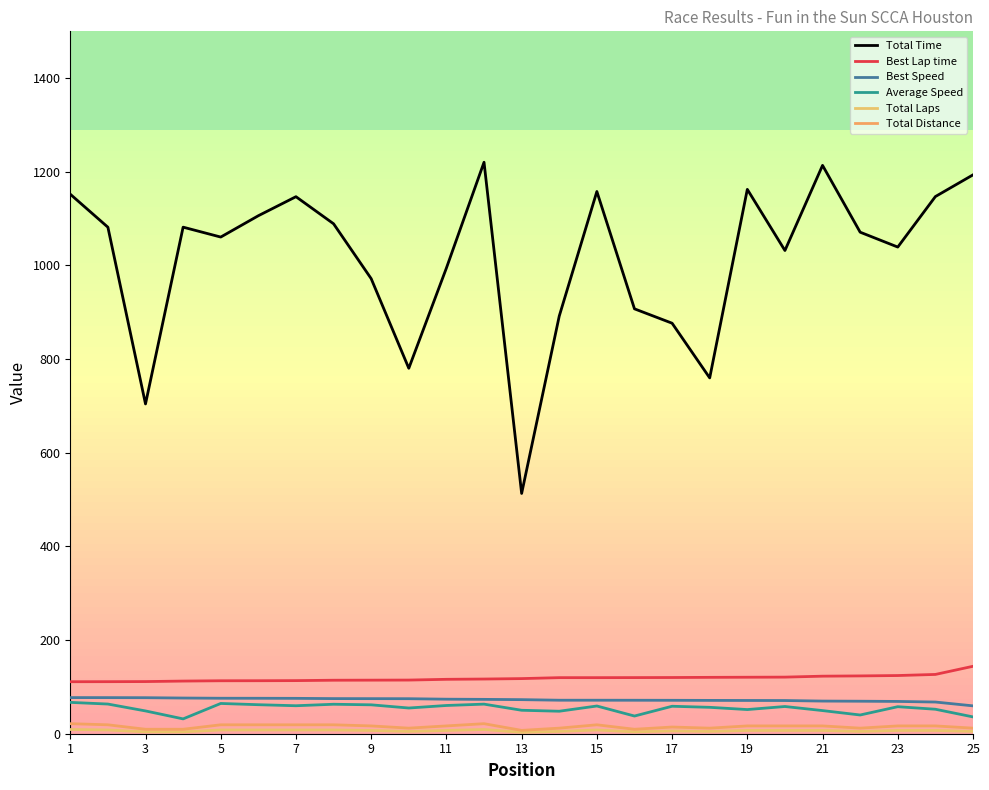

Where is Best Lap time nearest to the value 127?

24